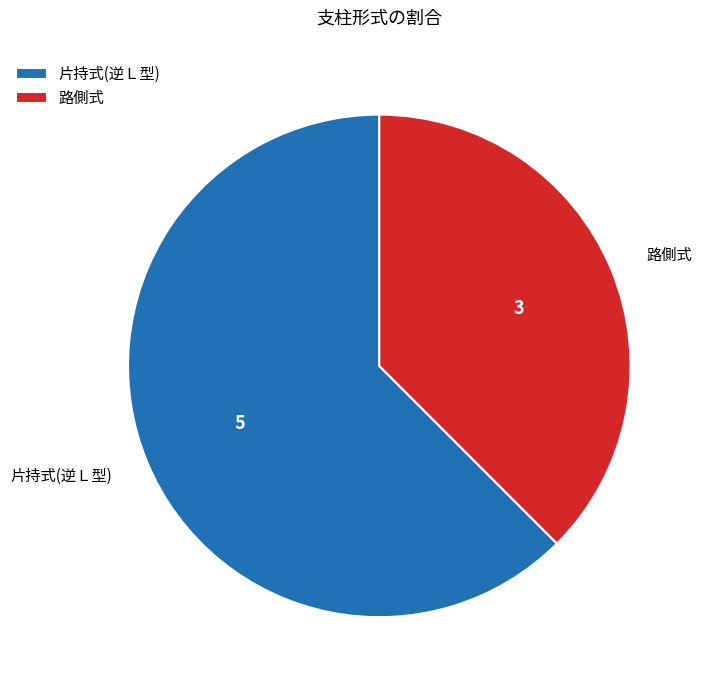

Is the sum of 路側式 and 片持式(逆Ｌ型) greater than half?

Yes